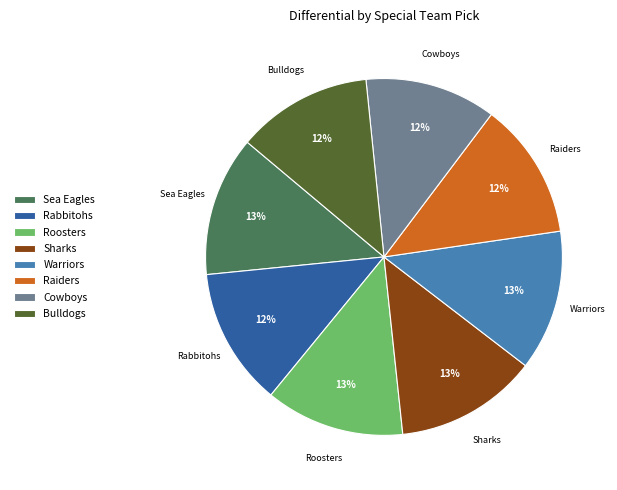

To the nearest percent, what is the difference between the Sea Eagles and Cowboys slice percentages?

1%